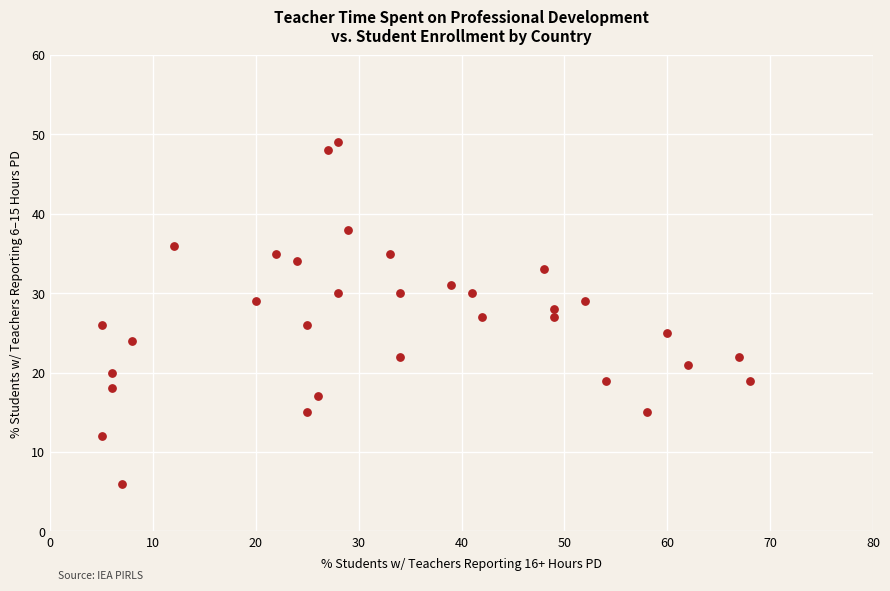

What is the range of Y values (max minus min)?

43